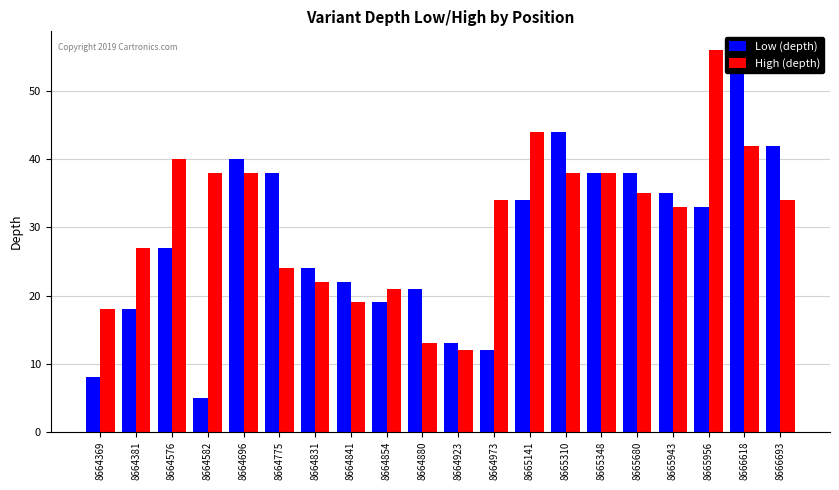

Which series has the widest spread of values?

Low (depth)